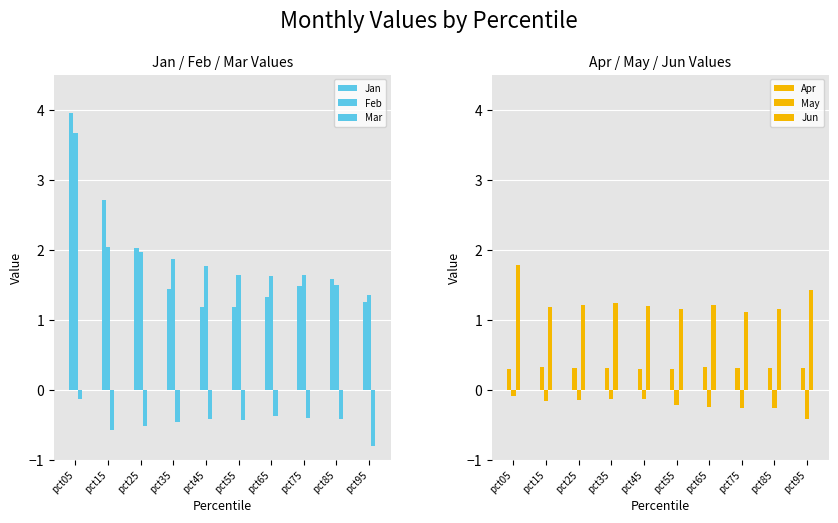

List the labels in order of Mar value, largest first.

pct05, pct65, pct75, pct85, pct45, pct55, pct35, pct25, pct15, pct95